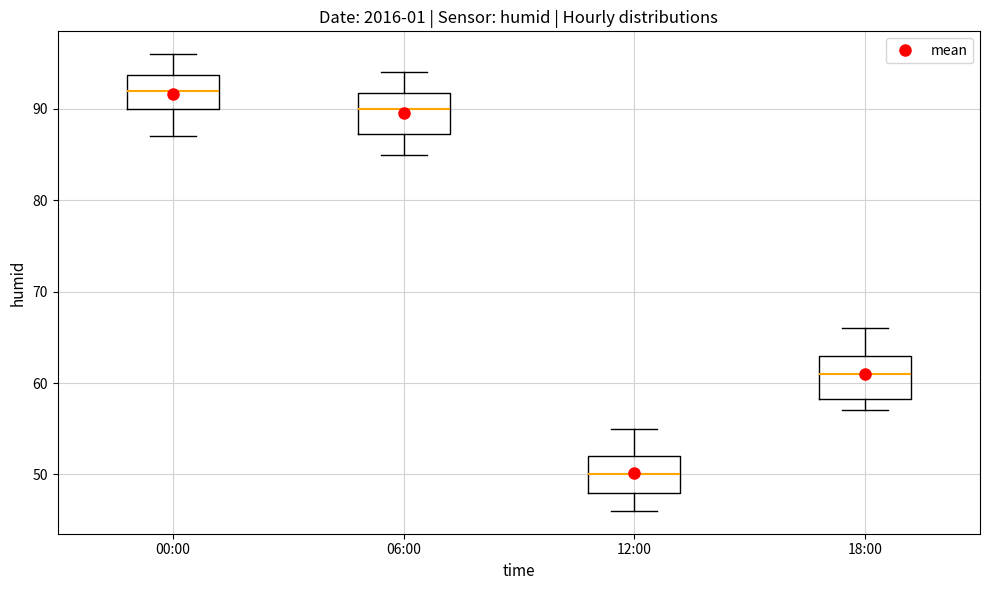

Where does the median line of the box for 06:00 sit on the y-axis? The values are not printed on the chart, so give them approximately, as read against the axis.

90